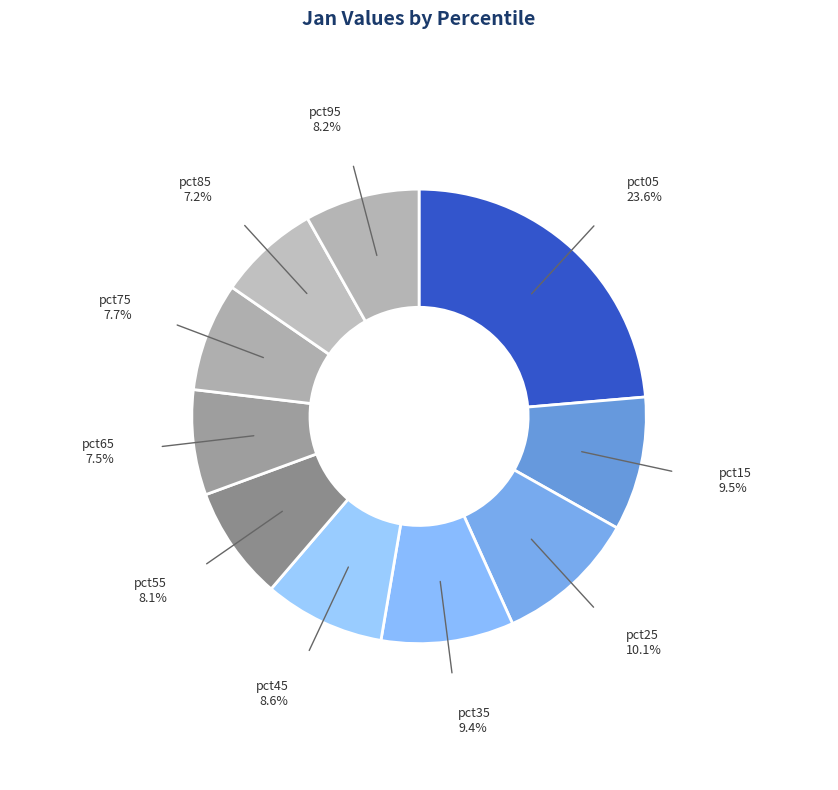

Which category has the biggest portion of the pie?

pct05